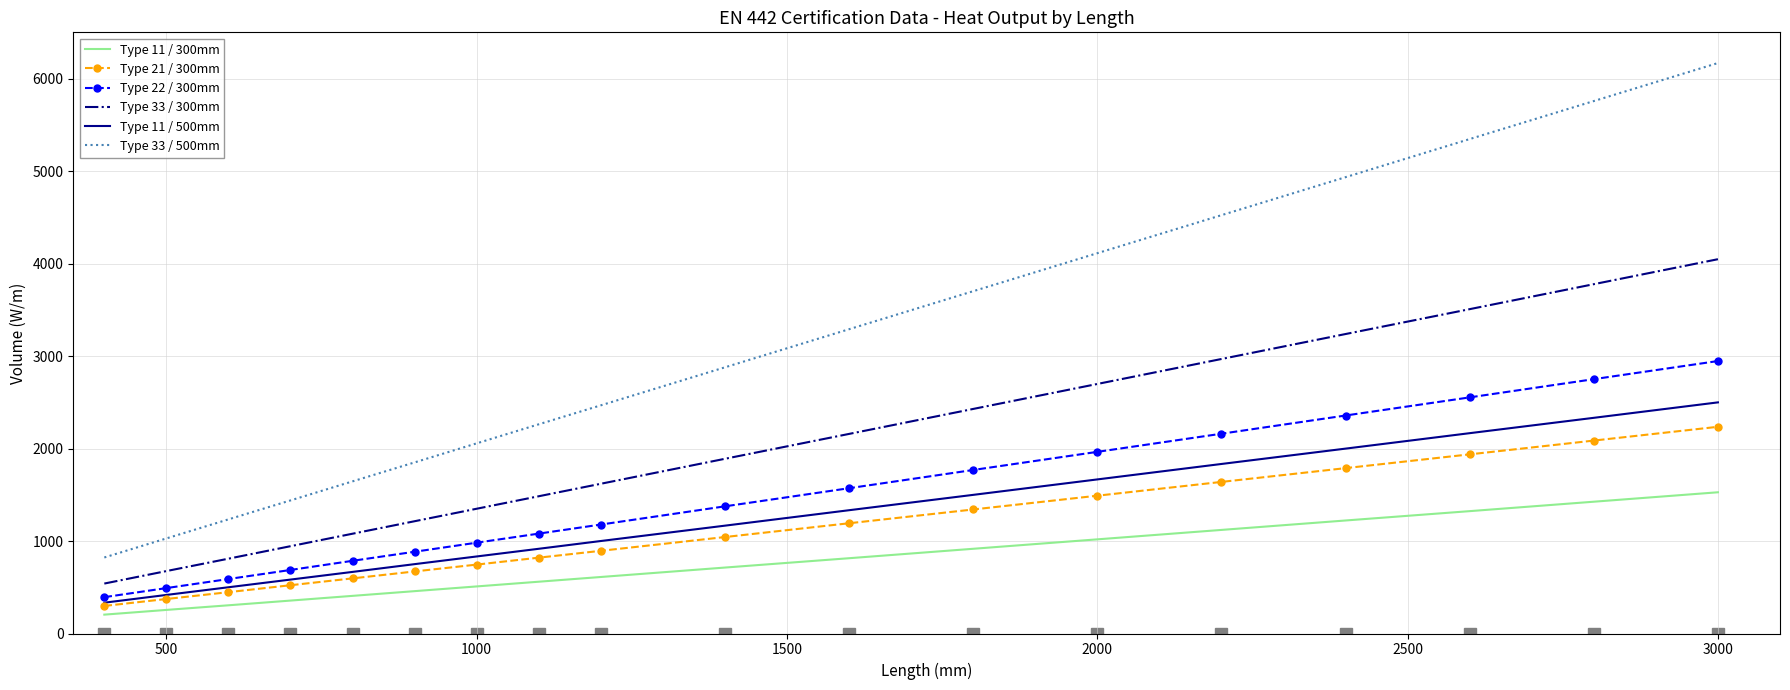

What is the average value of the Type 22 / 300mm series?

1473